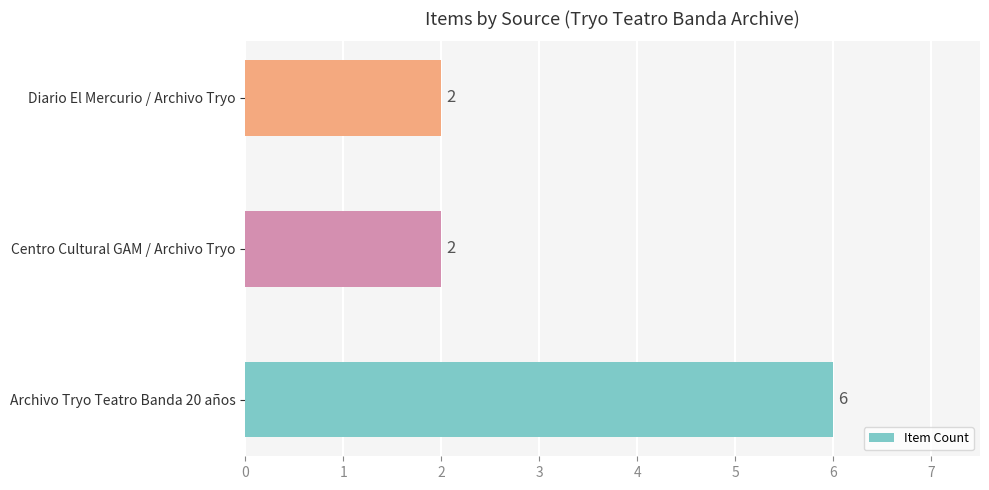

How many values exceed 2?

1